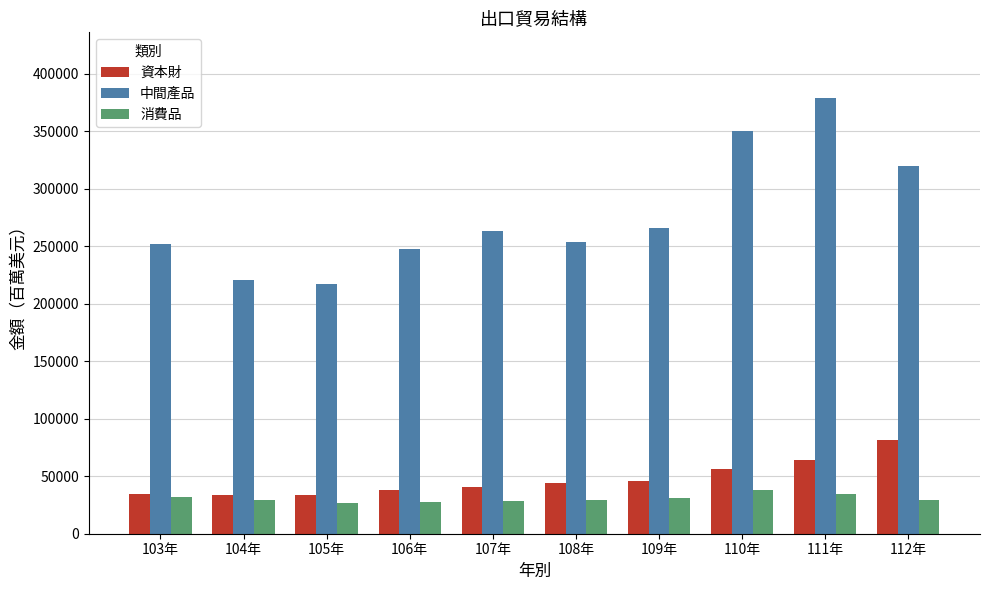

Is it true that 消費品 equals 34109.3 at 111年?

True